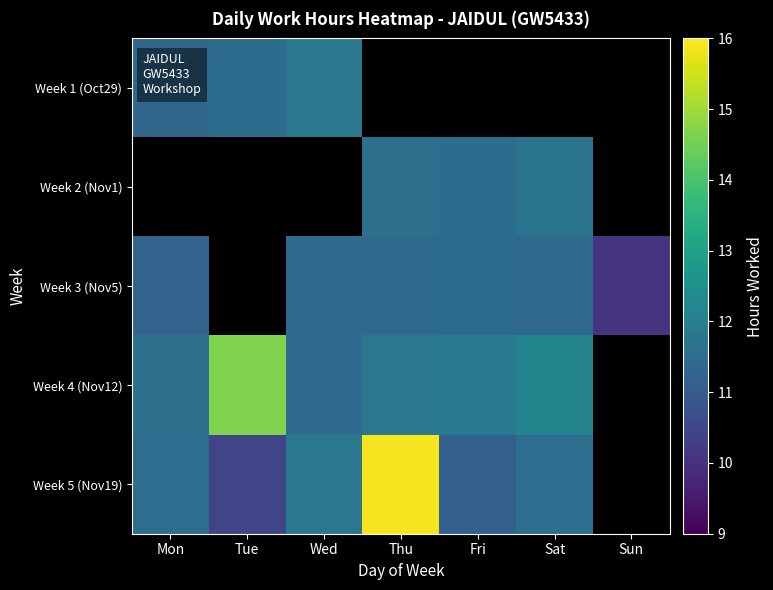

Which has a higher value, Tue or Fri?

Fri